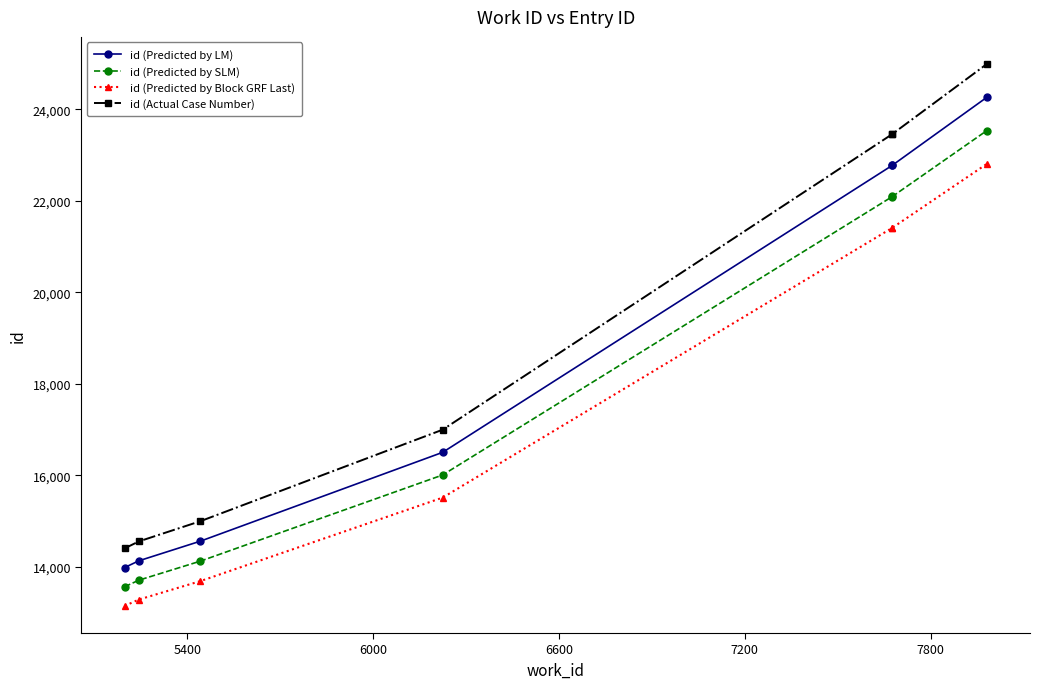

What is the difference between the maximum and minimum values in the id (Predicted by Block GRF Last) series?

9667.0